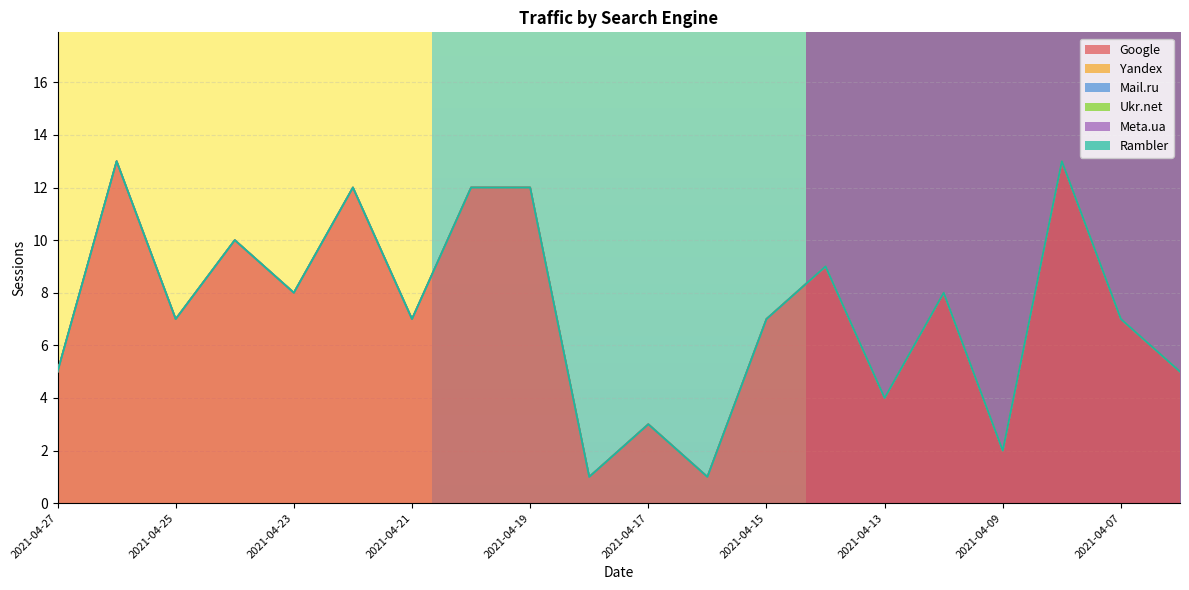

Between 2021-04-18 and 2021-04-17, which series saw the biggest shift?

Google